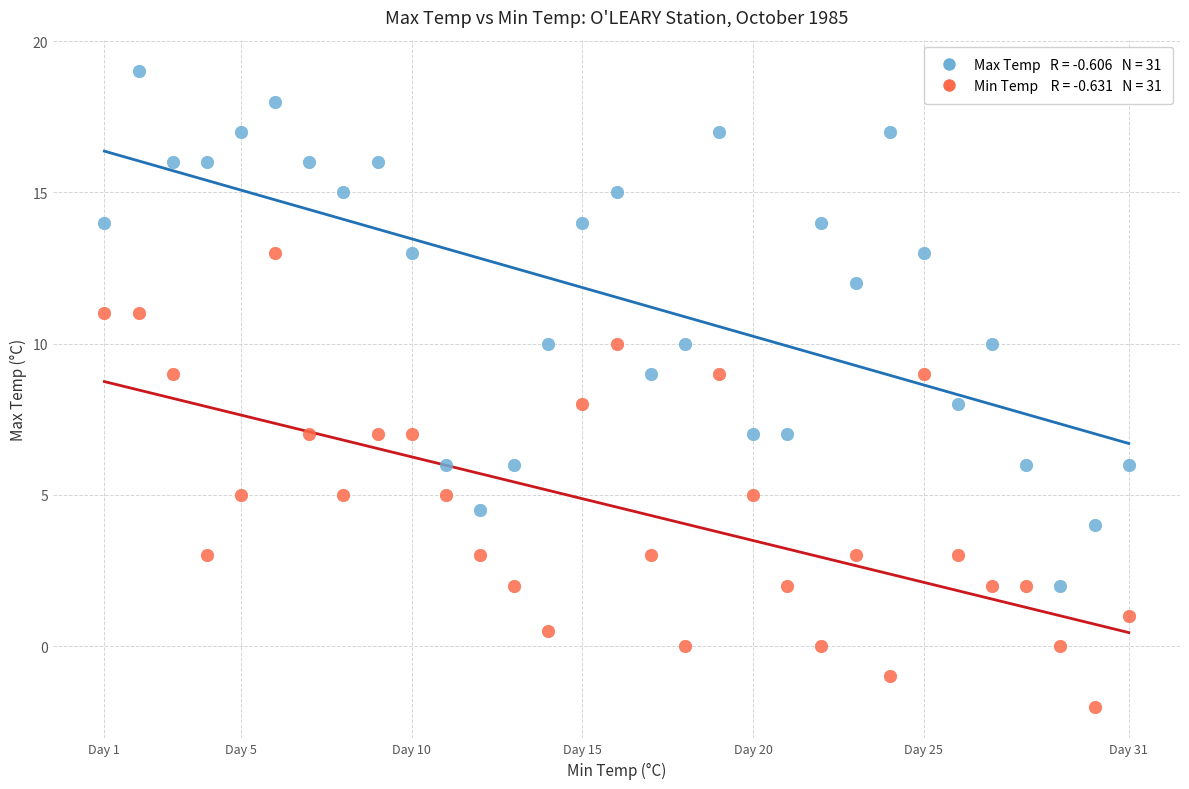

Across all data points, what is the range of X values (max minus min)?

30.0